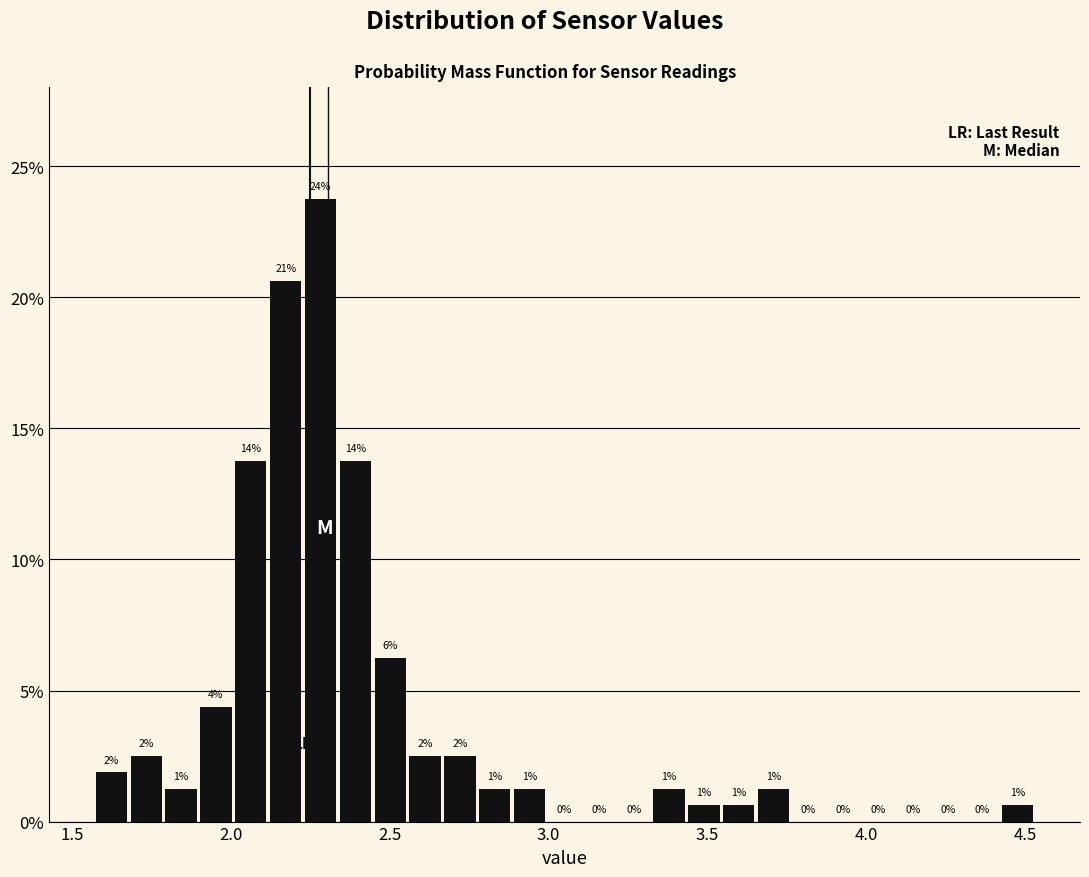

Around what value on the x-axis is the tallest bar? Give the approximate position of its centre, as read against the axis.

2.30